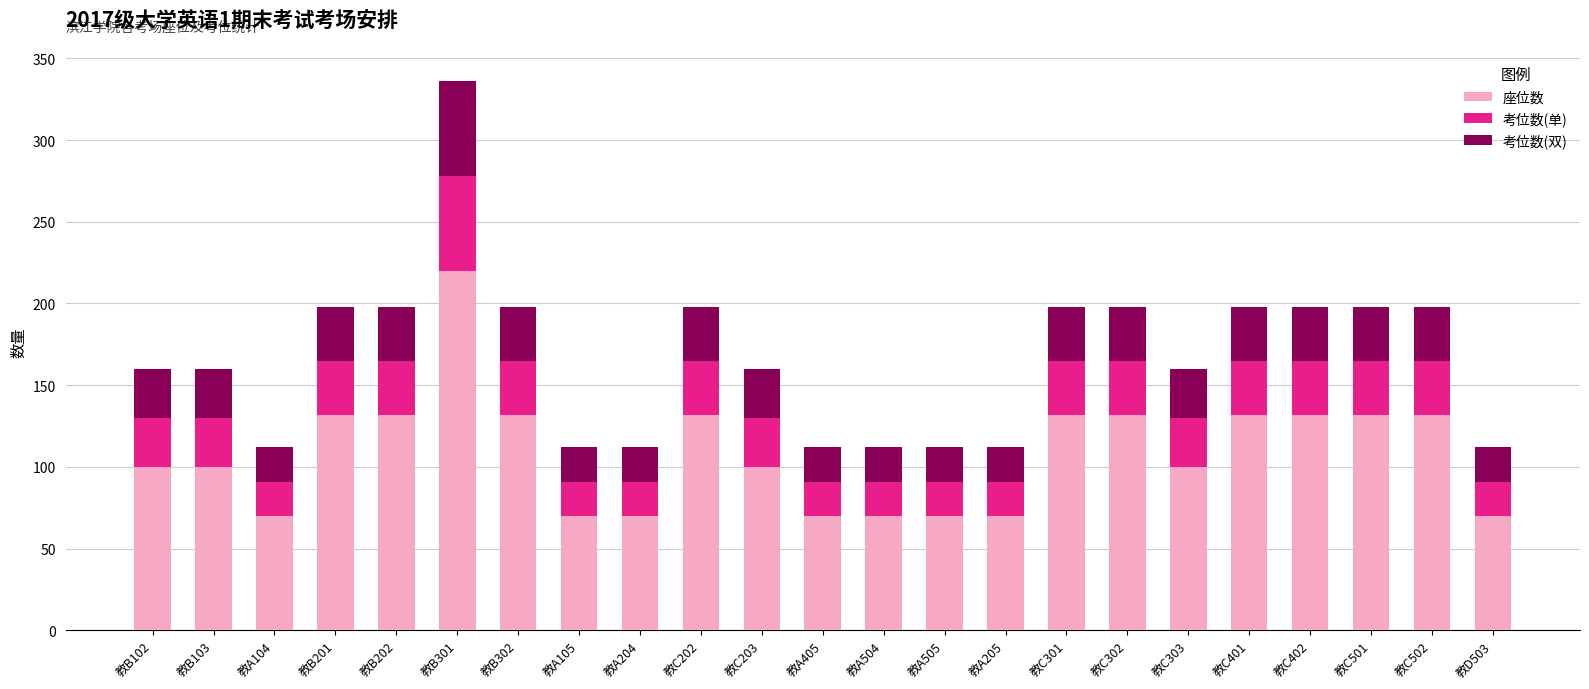

How many categories are shown in the chart?

23